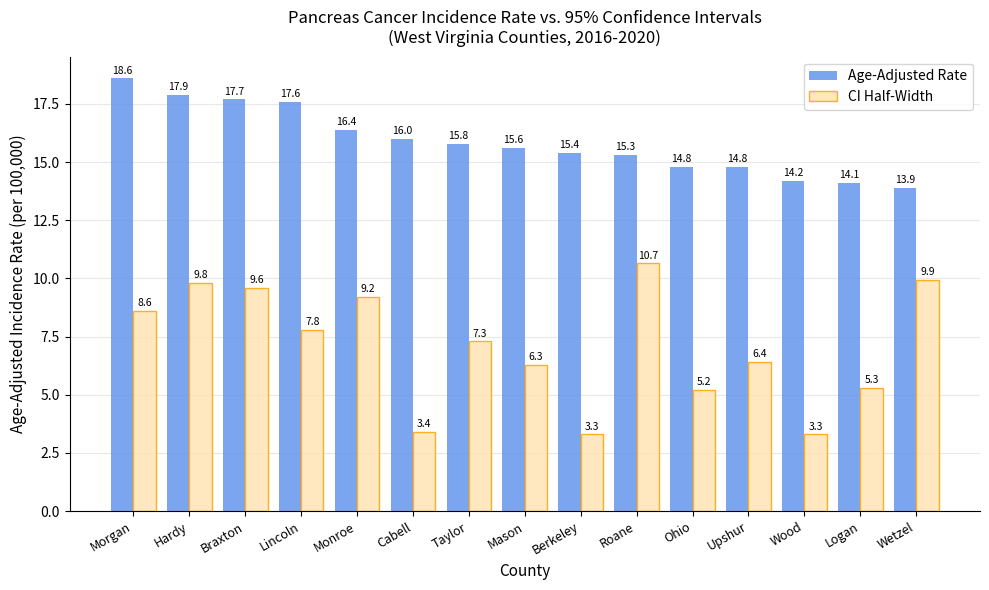

Which category has the highest value in the Age-Adjusted Rate series?

Morgan